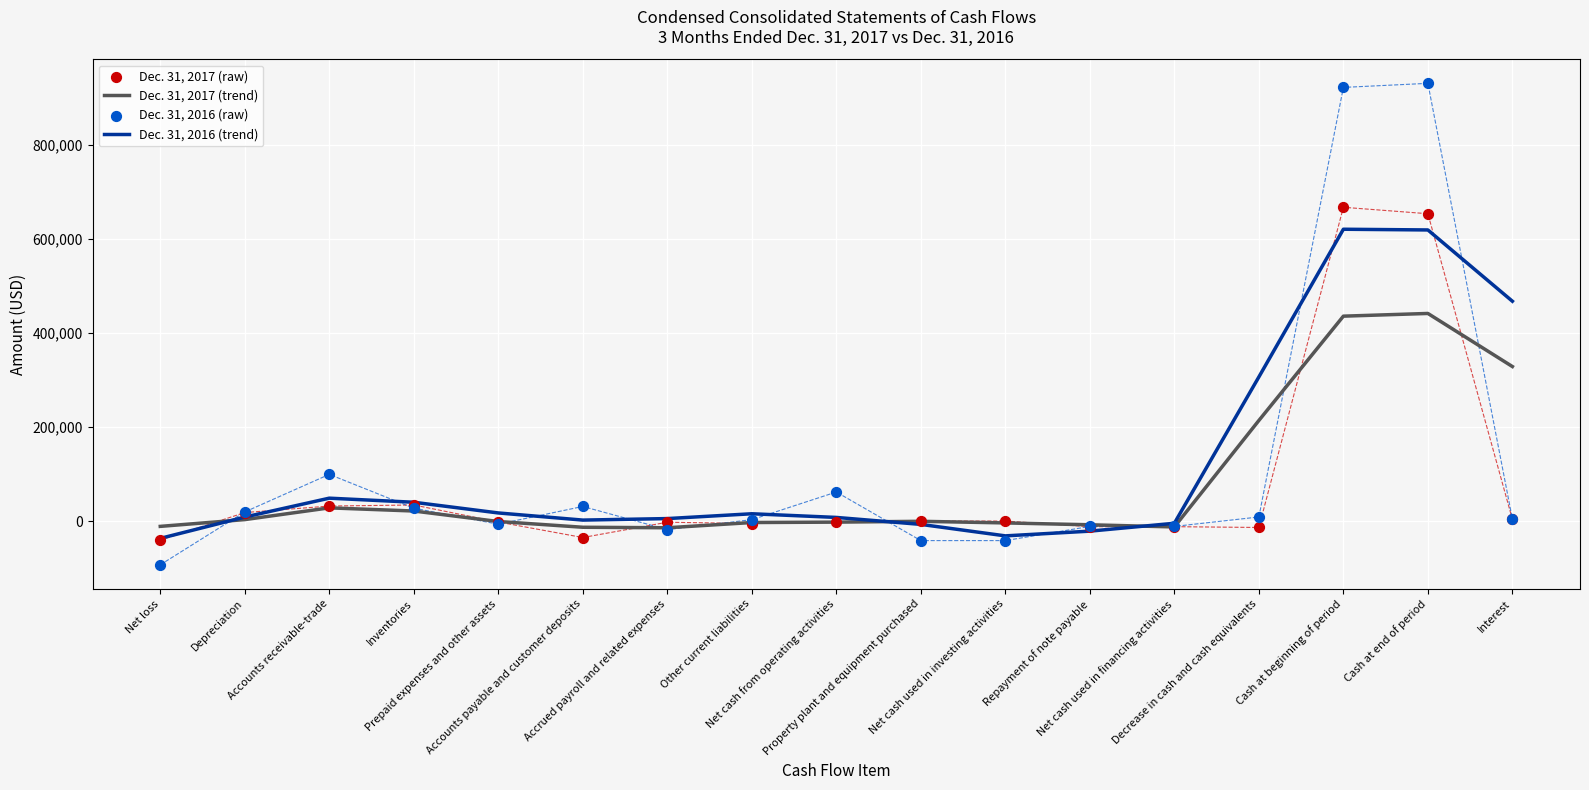

Which series has the largest total across all categories?

Dec. 31, 2016 (trend)